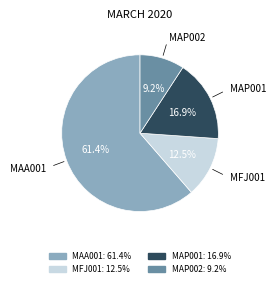

The MAP002 slice represents 9% of the pie. True or false?

True